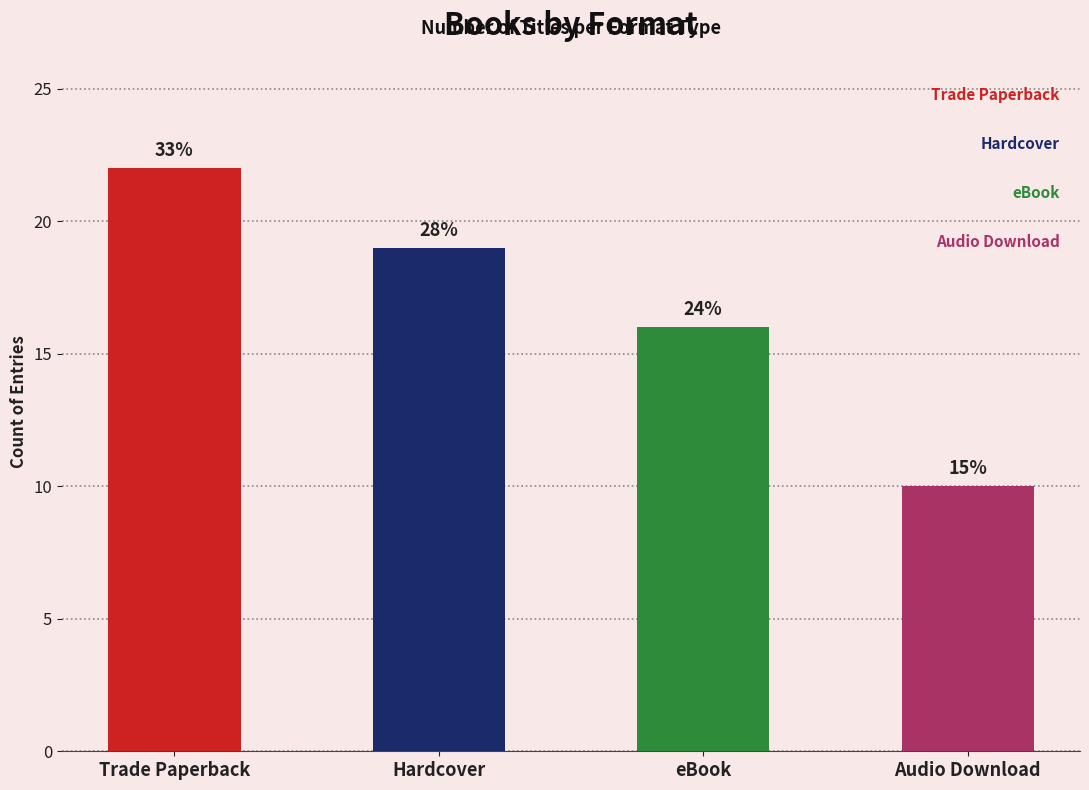

What is the sum of the values at Audio Download and eBook?

26